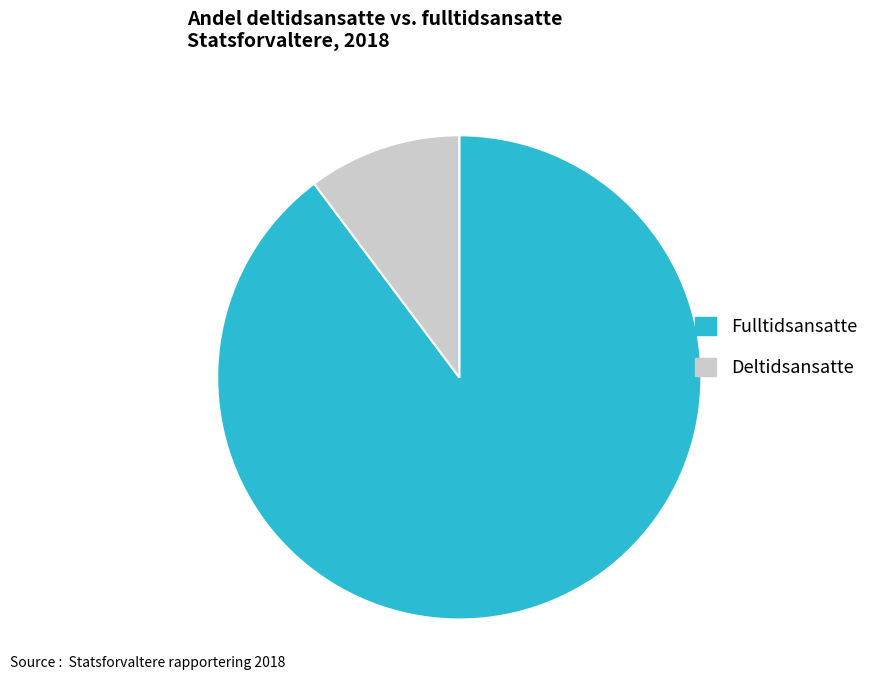

Is there any slice that represents more than half of the pie?

Yes